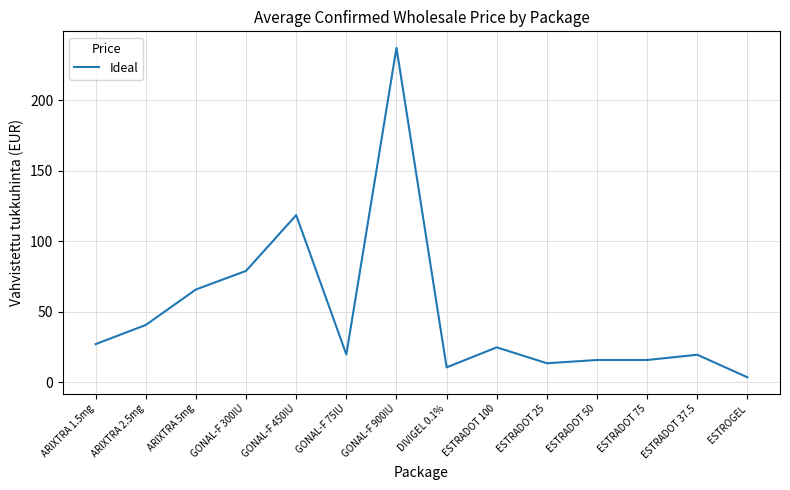

Approximately how many times larger is the value at ESTRADOT 25 compared to GONAL-F 75IU?

0.7